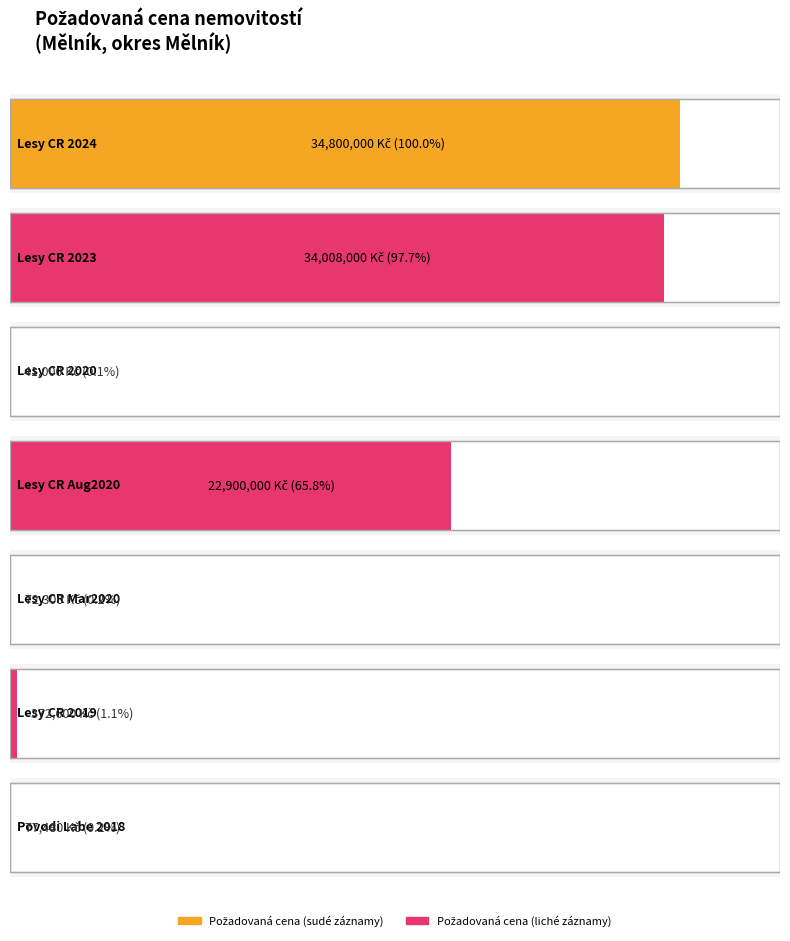

Does the chart contain stacked bars?

No